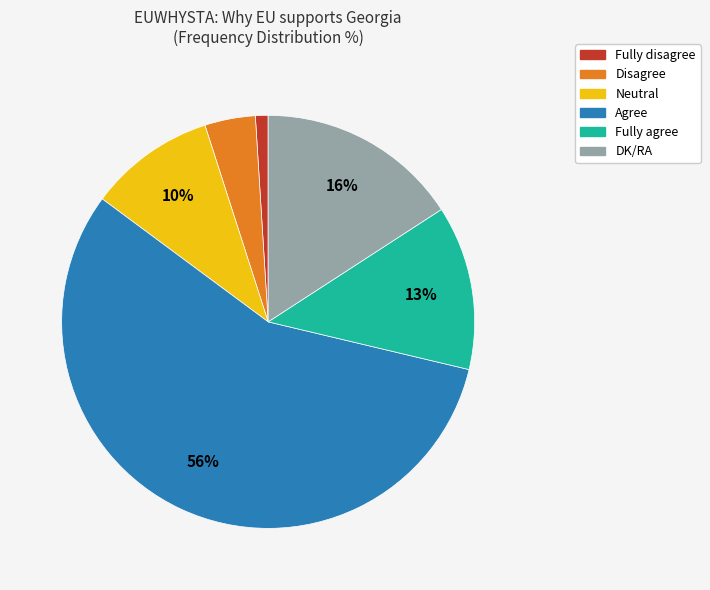

To the nearest percent, what is the average slice percentage?

17%